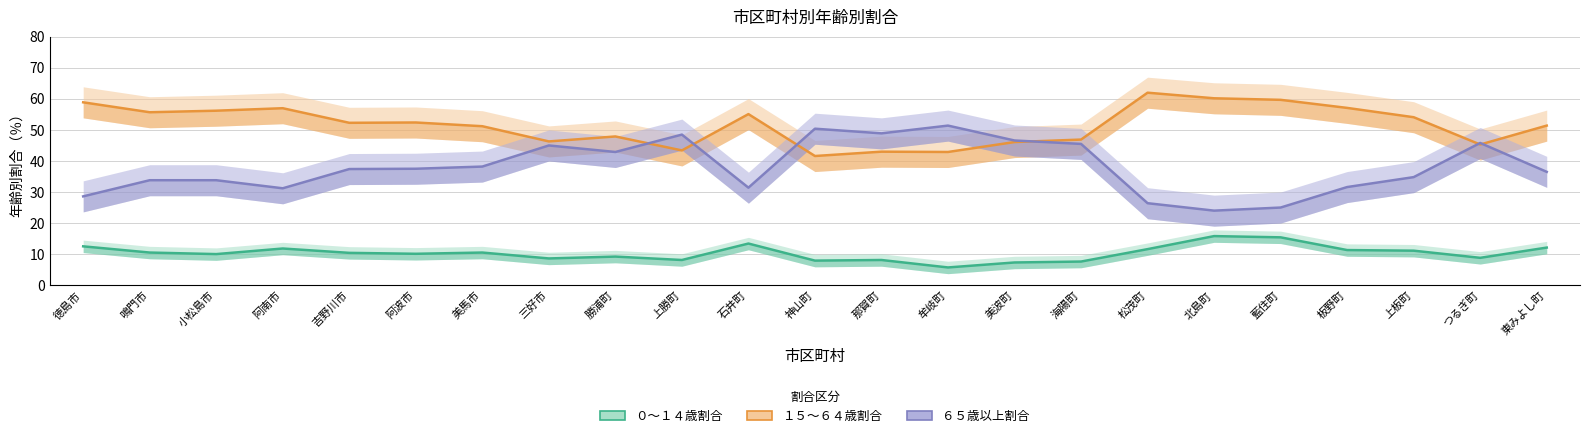

Is the value of ０～１４歳割合 at 美馬市 greater than the value of ６５歳以上割合 at 勝浦町?

No